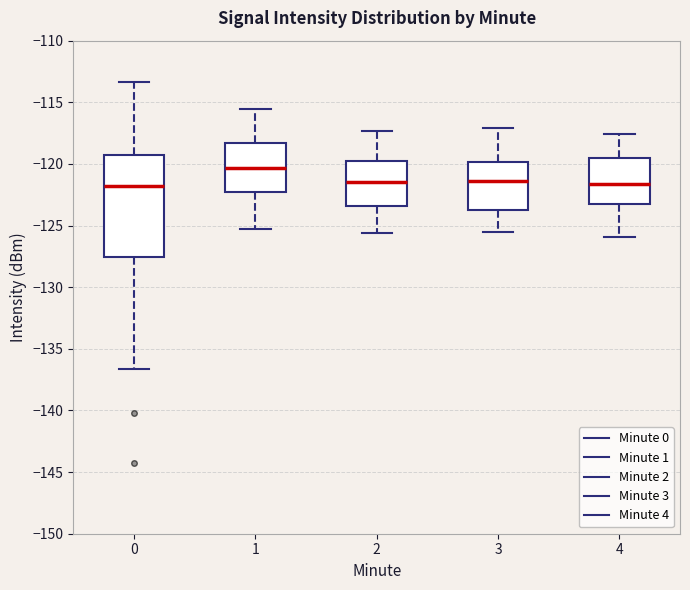

Comparing the boxes themselves (not the whiskers), which one is the tallest?

0